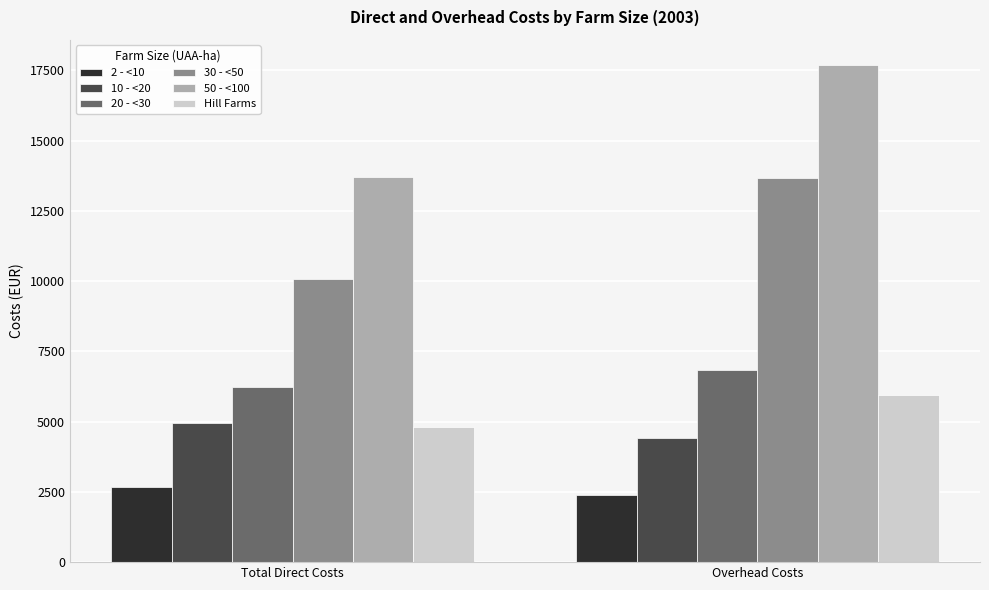

At which category does the chart reach its peak across all series?

Overhead Costs